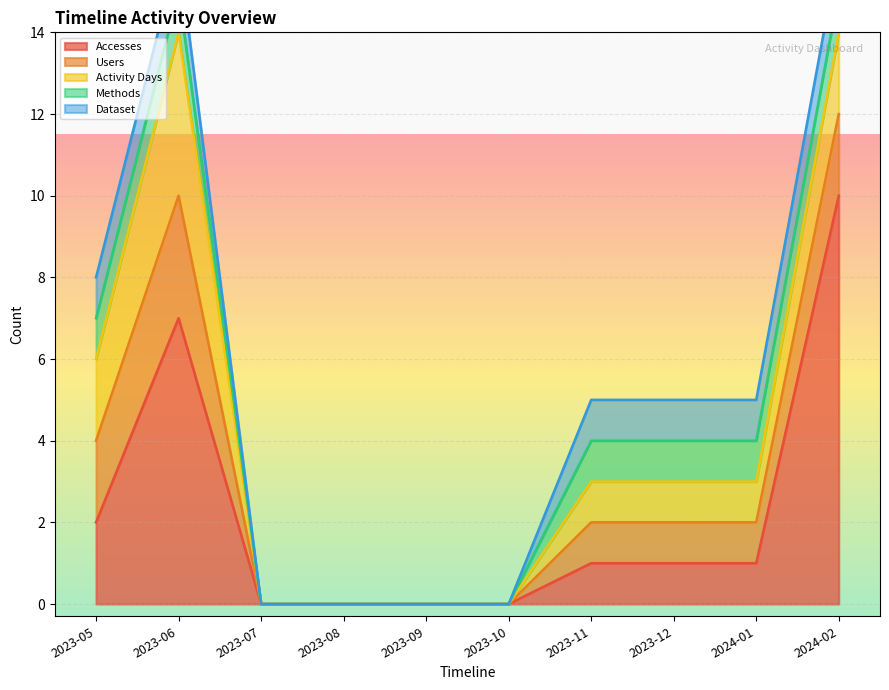

Where is the first local maximum for Activity Days?

2023-06